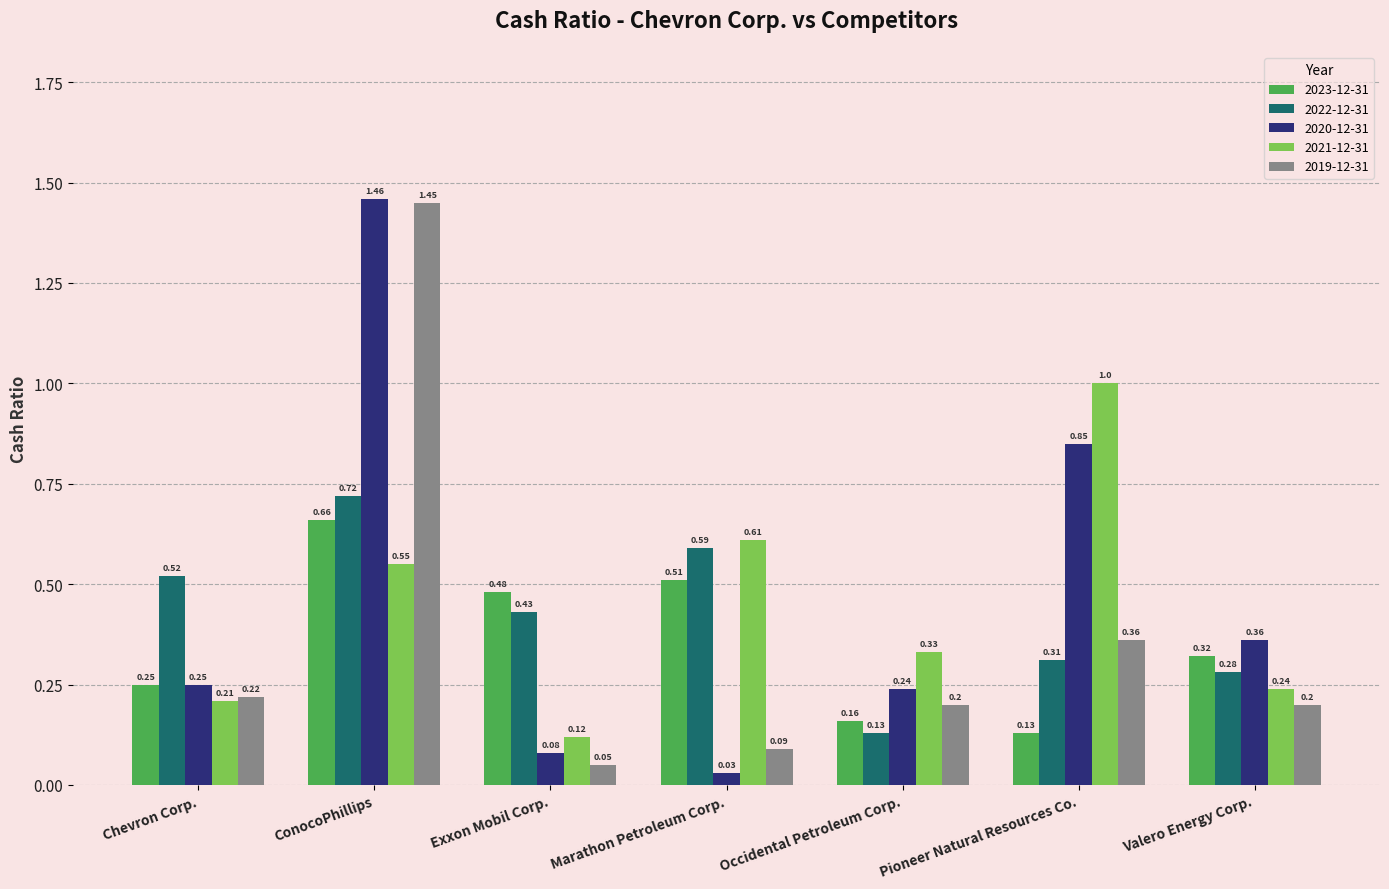

Does the chart contain any negative values?

No